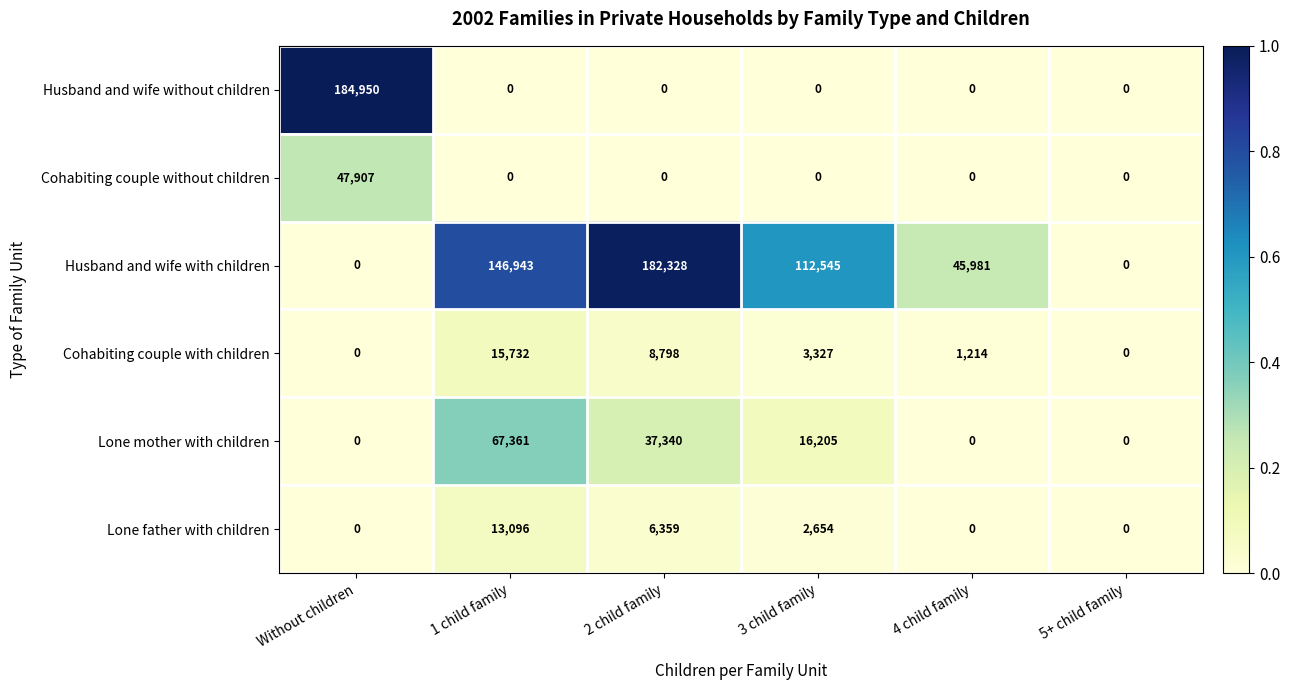

At which category is the sum across all series the highest?

1 child family